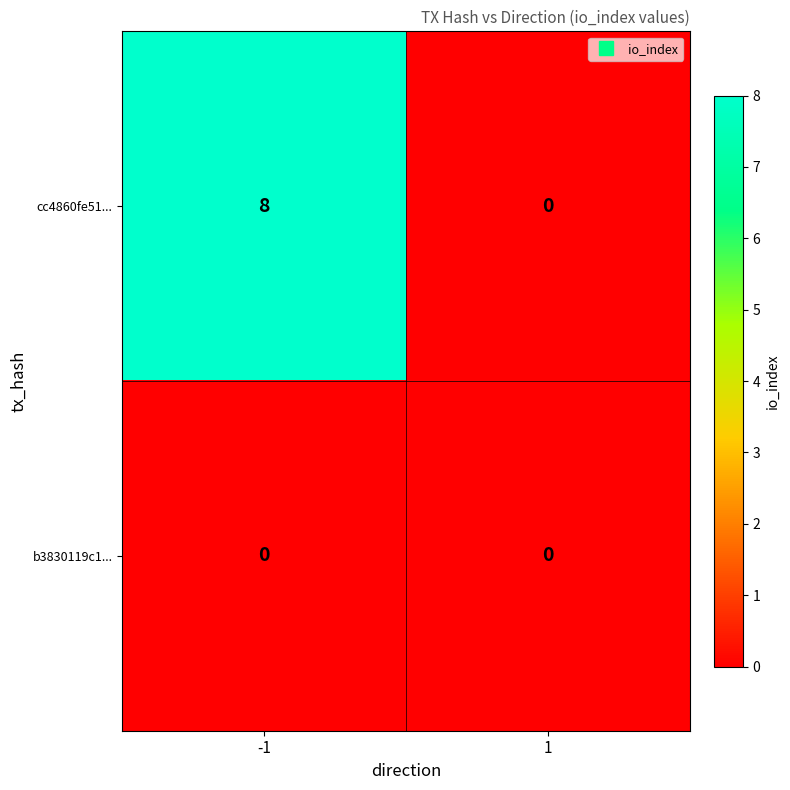

What value does the cc4860fe51... series have at -1?

8